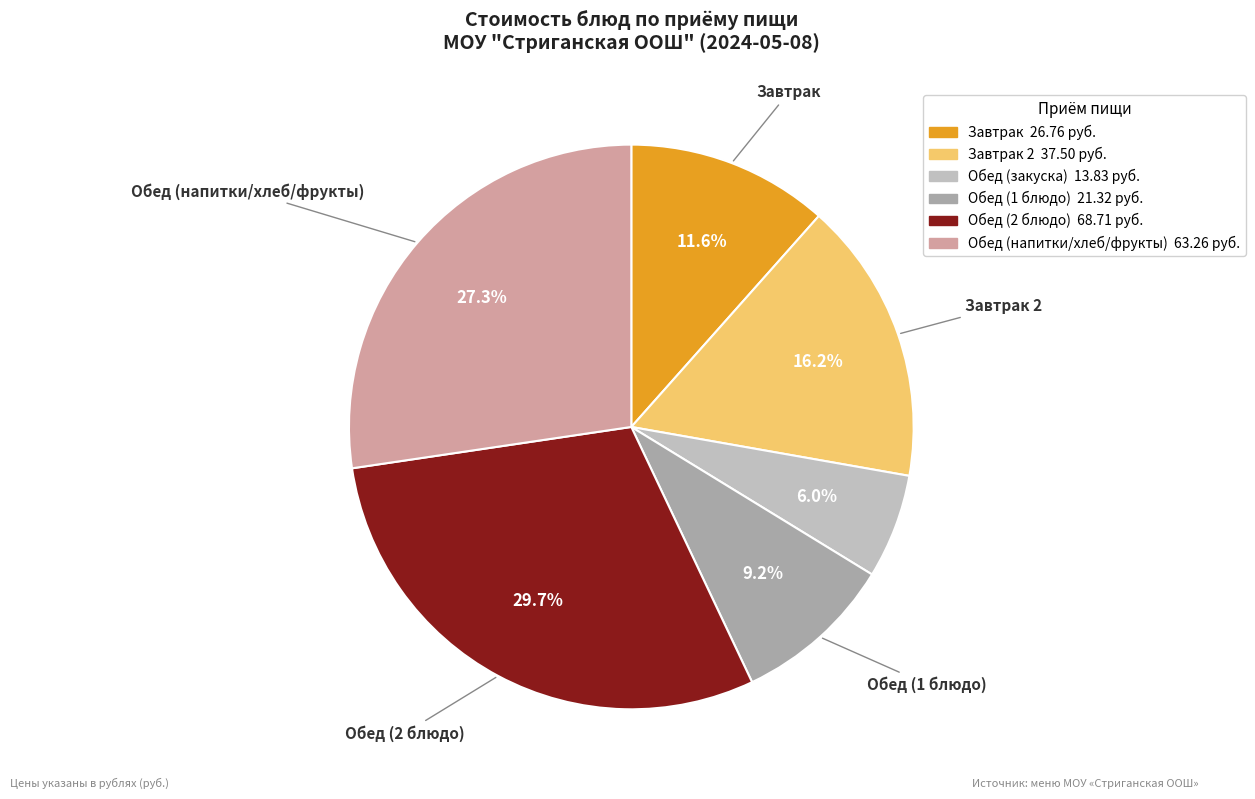

Is there any slice that represents more than half of the pie?

No